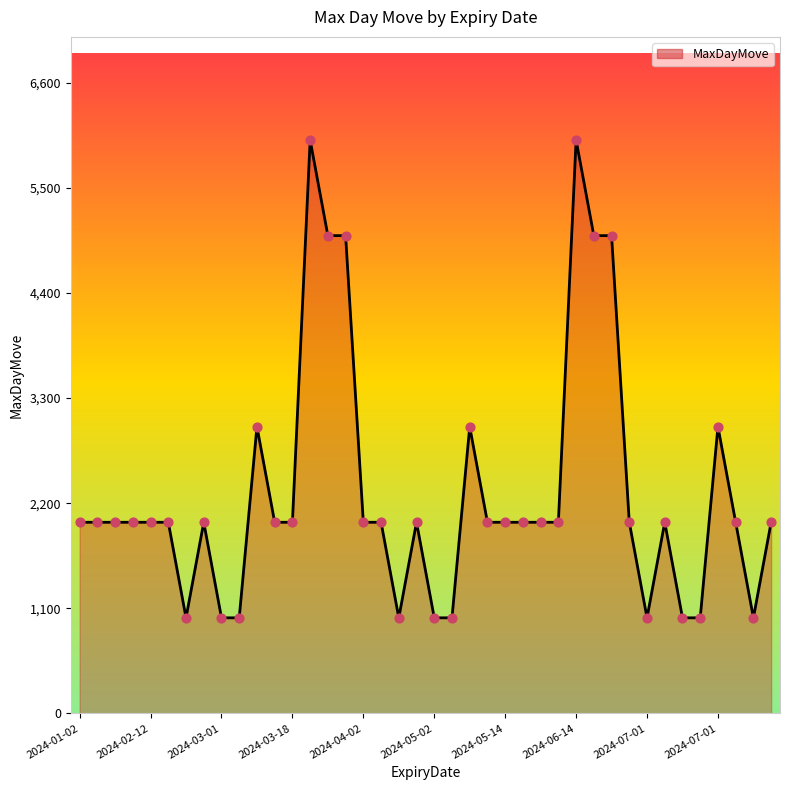

What is the minimum value shown in the chart?

1000